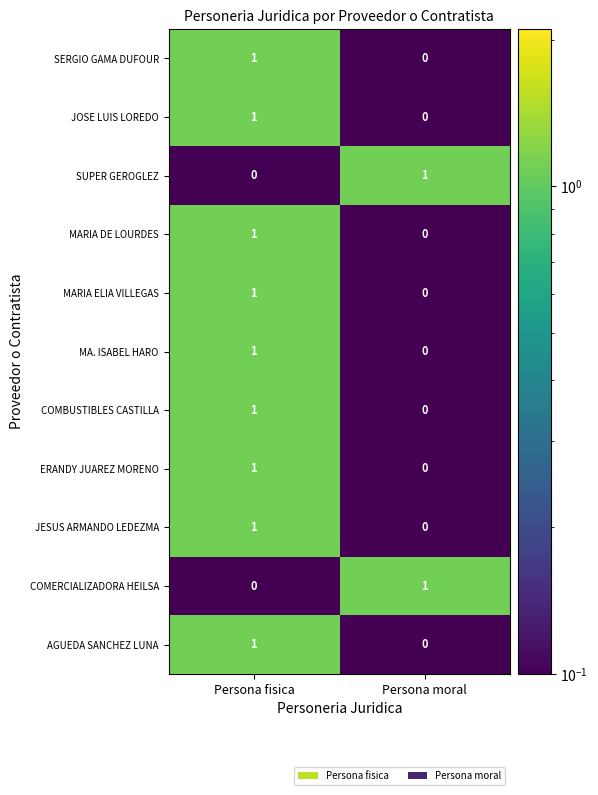

At which label does SERGIO GAMA DUFOUR reach its peak?

Persona fisica